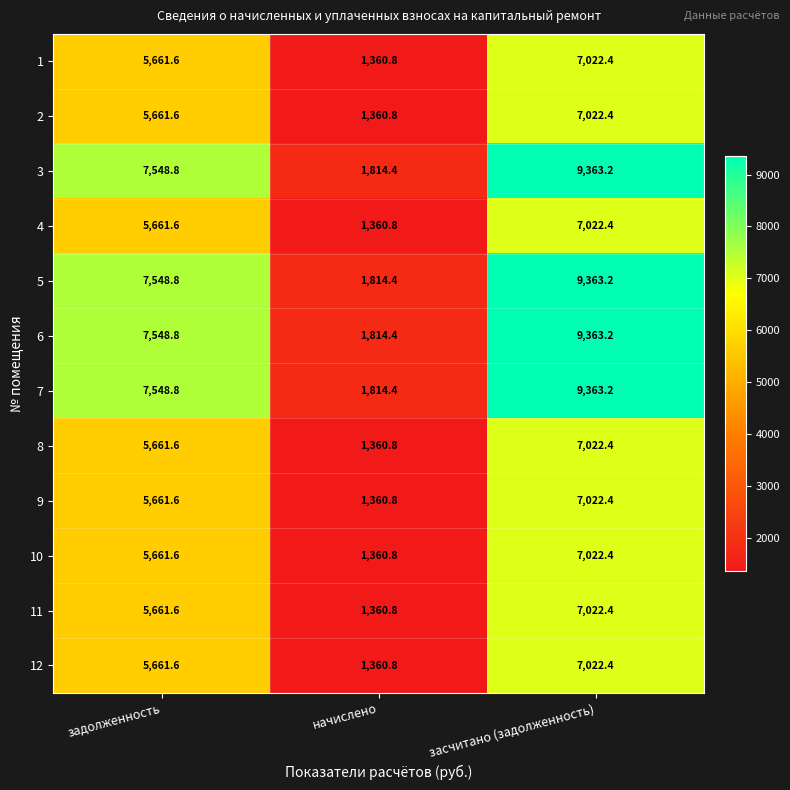

At which label does 11 first exceed 5661?

задолженность